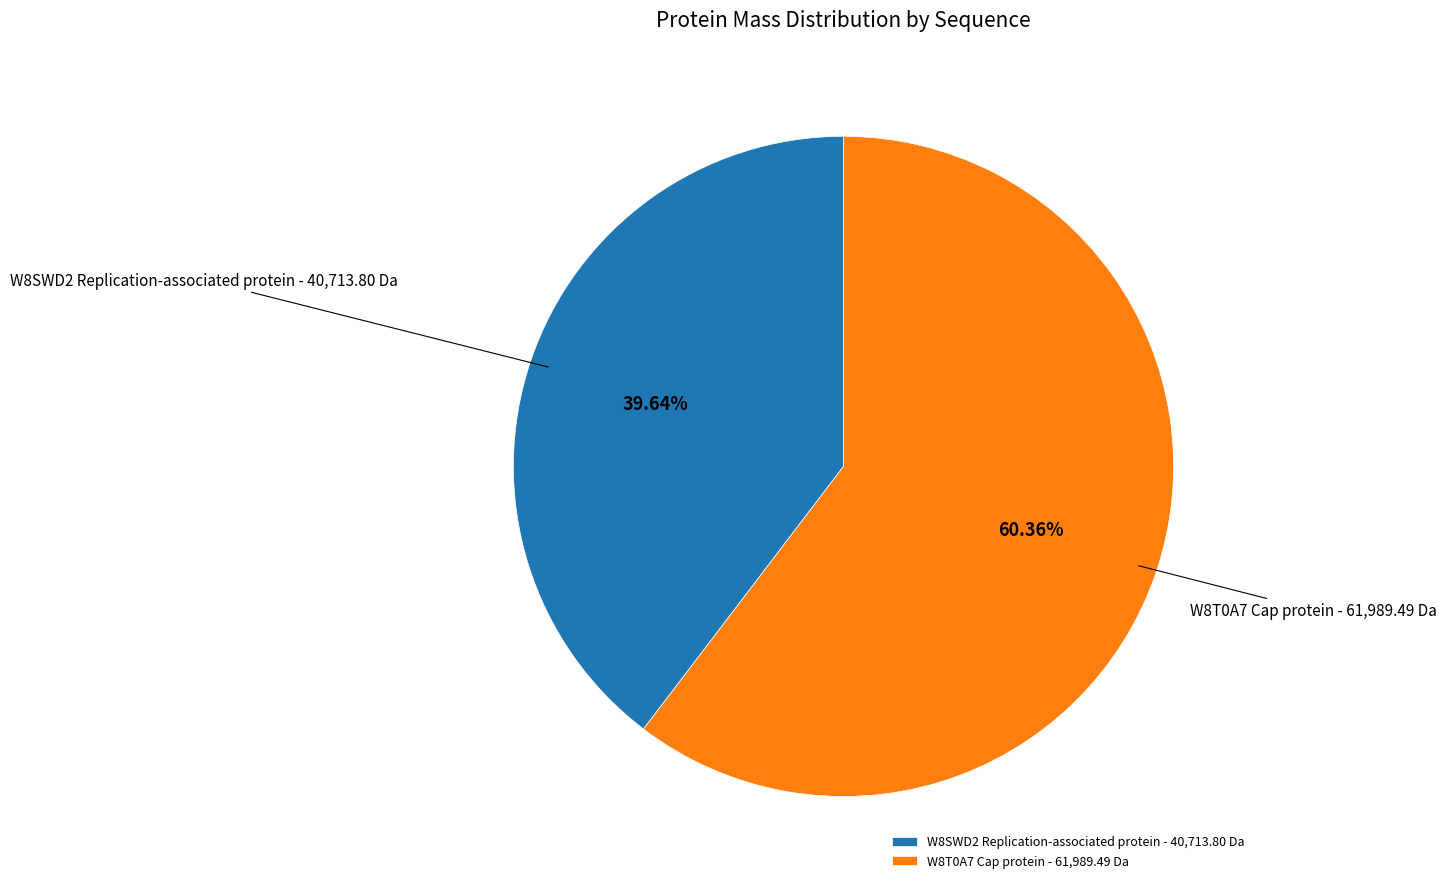

To the nearest percent, what percentage of the pie is W8T0A7 Cap protein?

60%